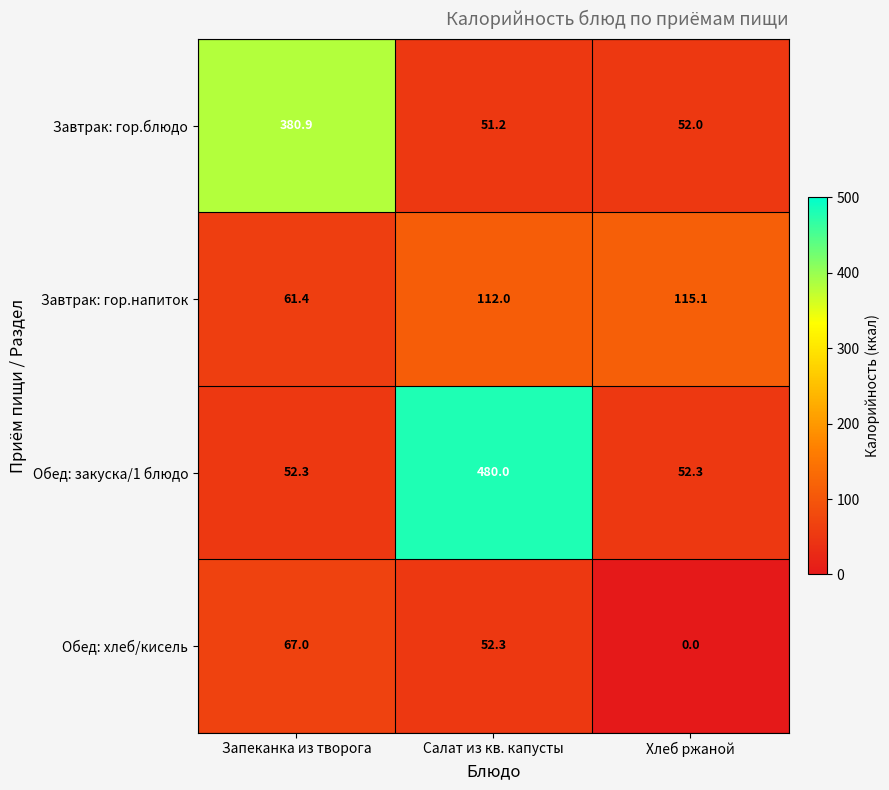

Between Запеканка из творога and Салат из кв. капусты, which series saw the biggest shift?

Обед: закуска/1 блюдо